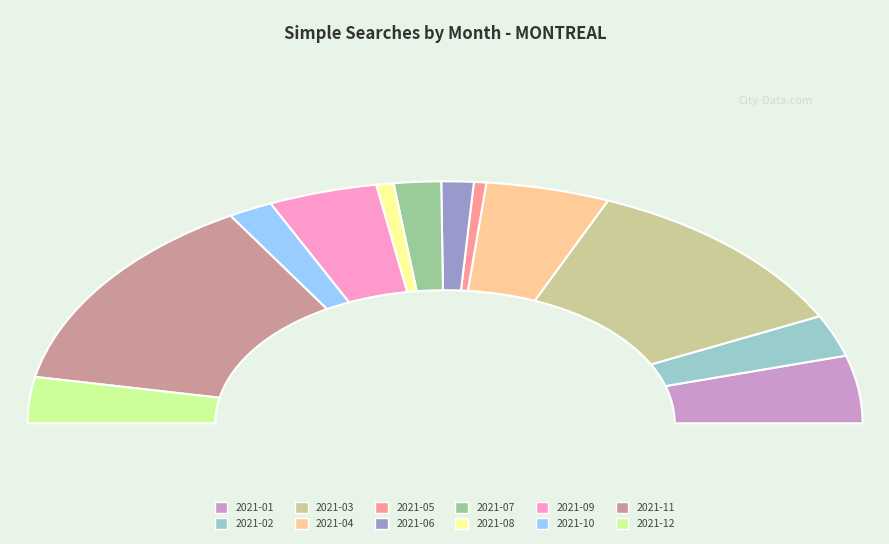

Is there any slice that represents more than half of the pie?

No